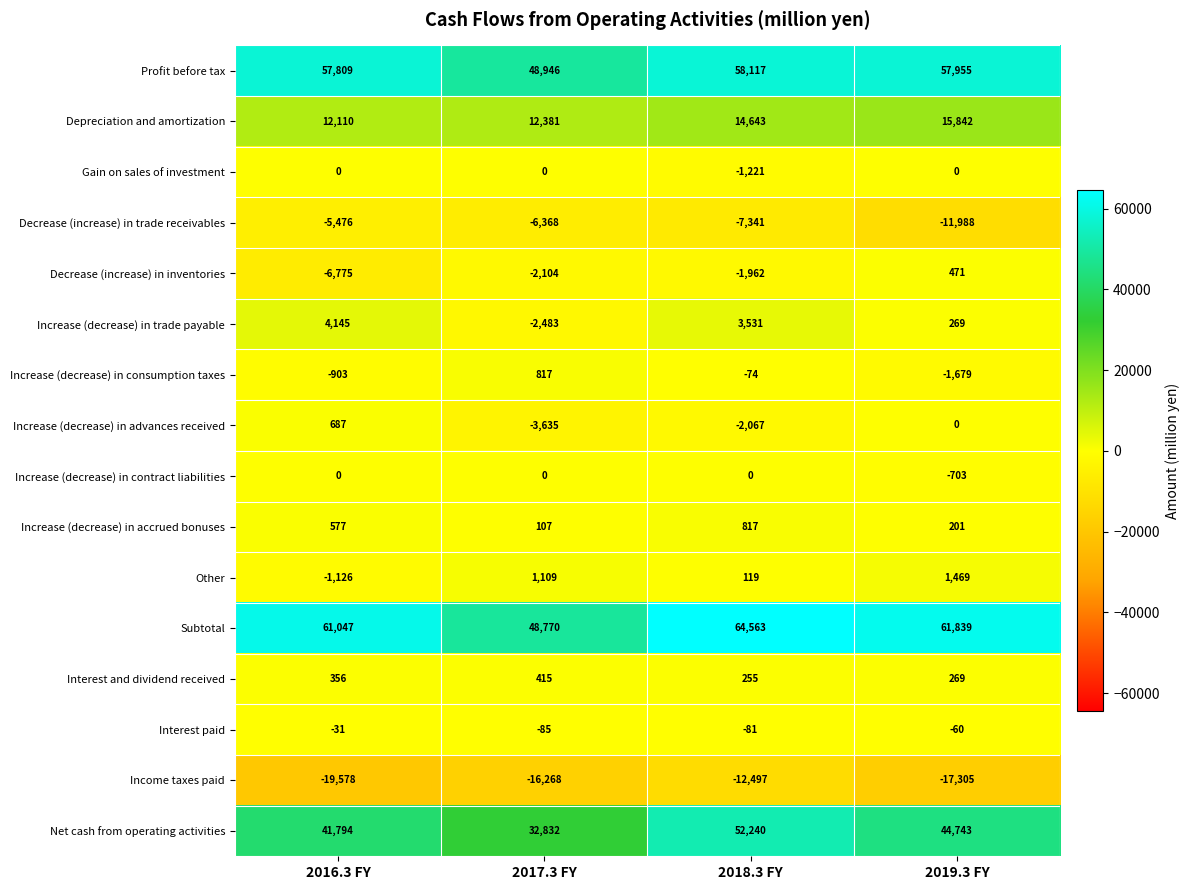

At which label is Increase (decrease) in trade payable closest to 831?

2019.3 FY